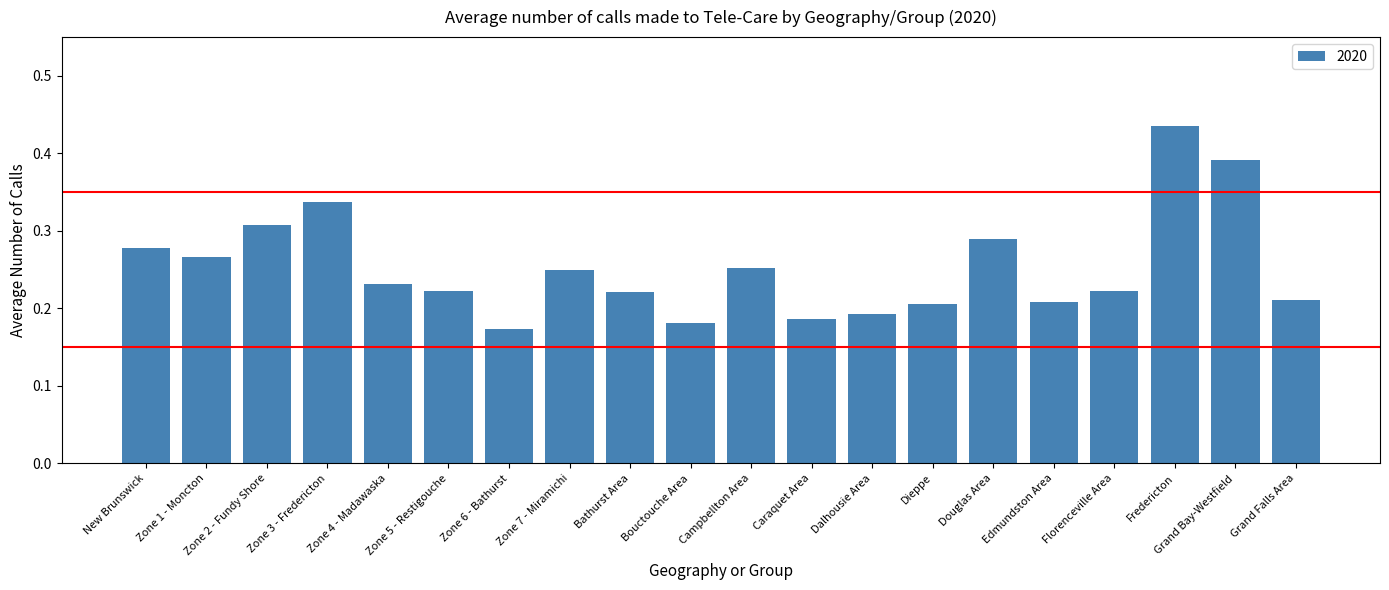

Between Zone 5 - Restigouche and Dalhousie Area, which is larger?

Zone 5 - Restigouche